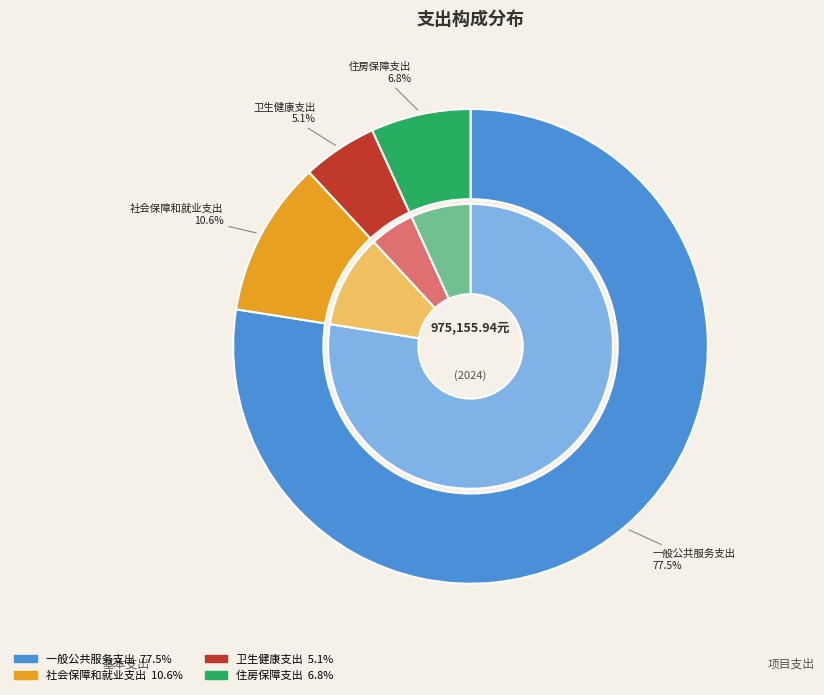

How much of the chart is everything except 一般公共服务支出?

22.5%